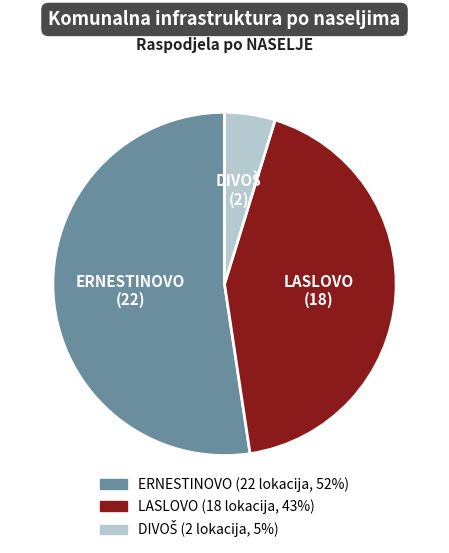

Is ERNESTINOVO the majority of the pie?

Yes